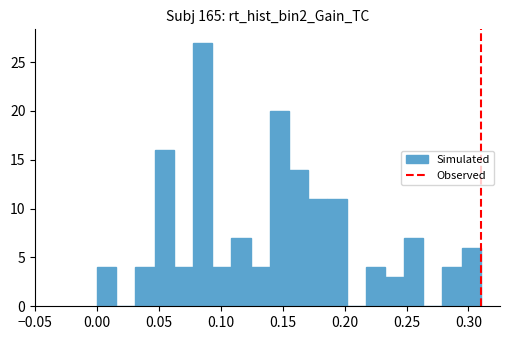

Read against the x-axis, roughly where is the centre of the tallest bar?

0.085